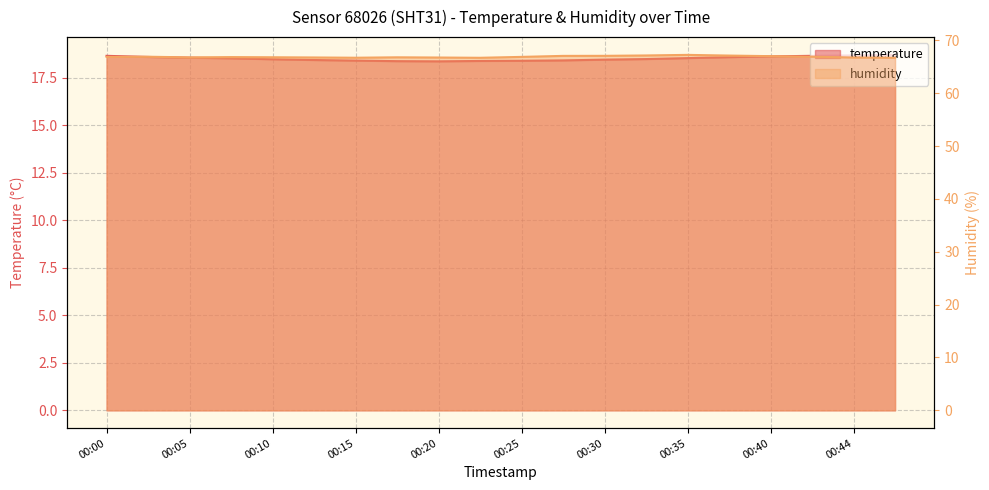

The value of temperature at 00:15 is 6.6. True or false?

False